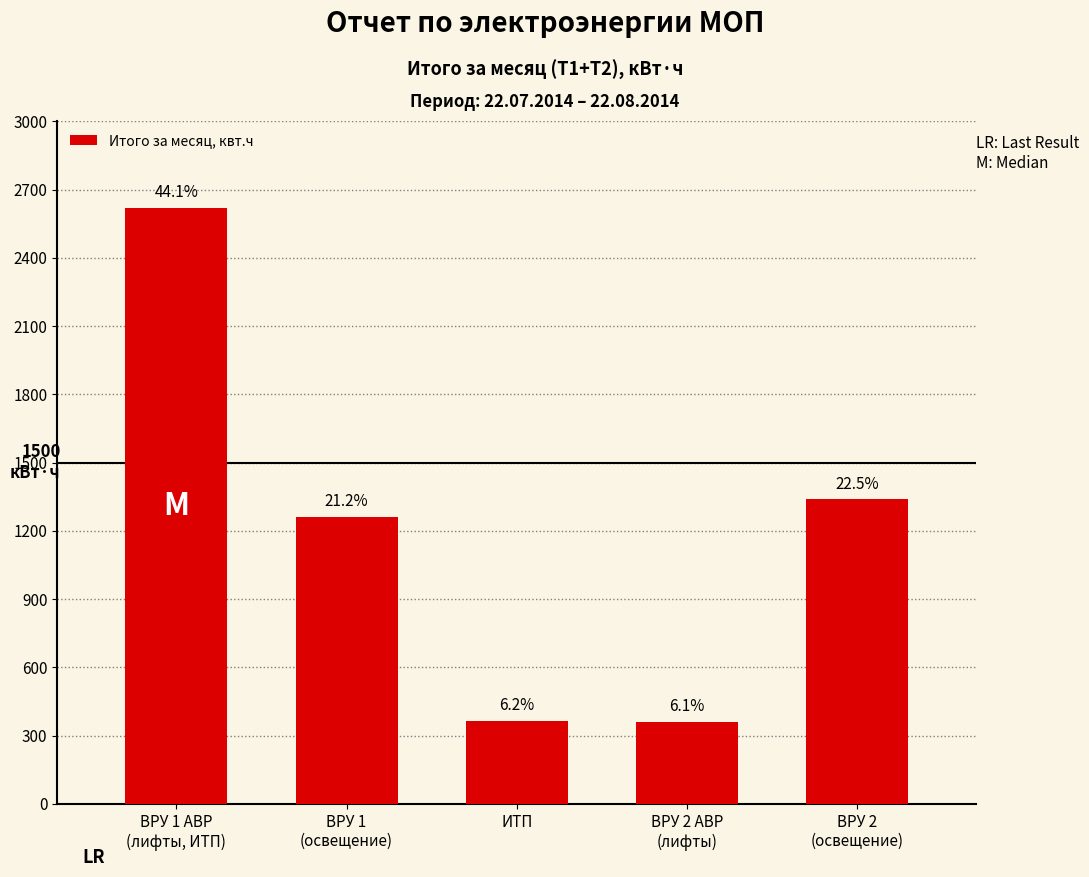

What is the difference between the second highest and minimum values?

978